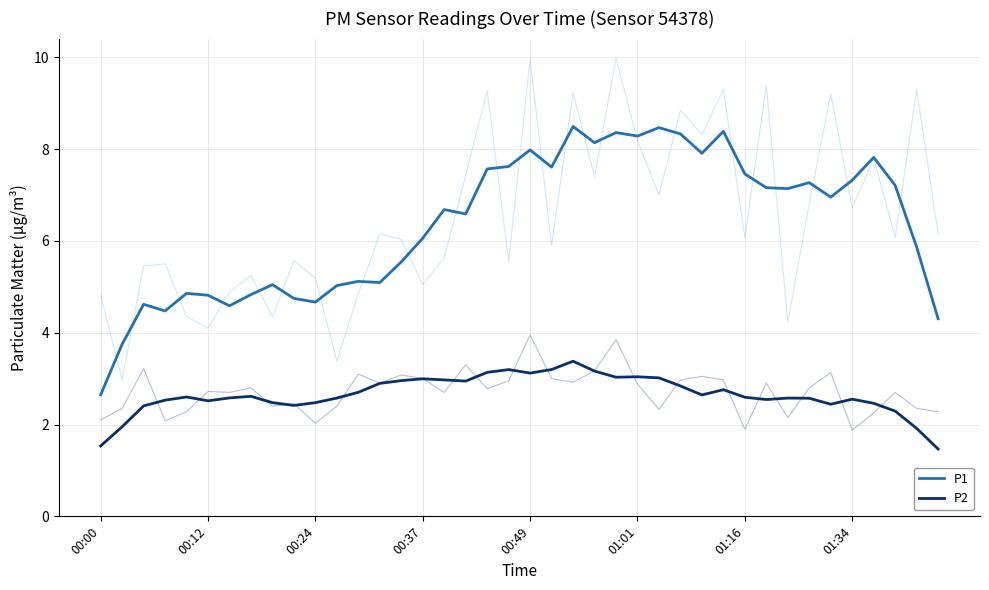

What are all the series names shown in the legend?

P1, P2